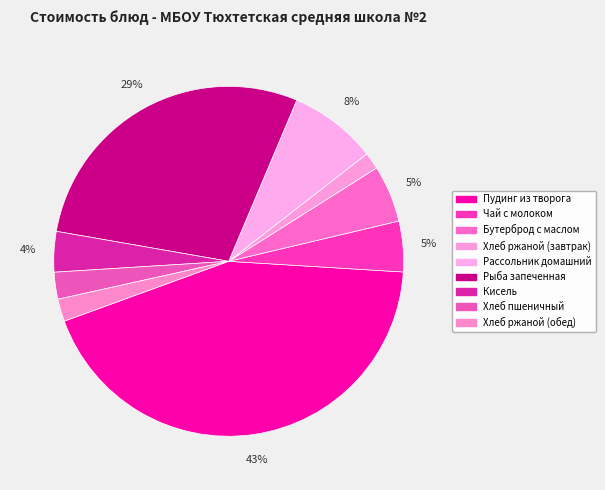

To the nearest percent, what percentage of the pie is Хлеб ржаной (завтрак)?

2%